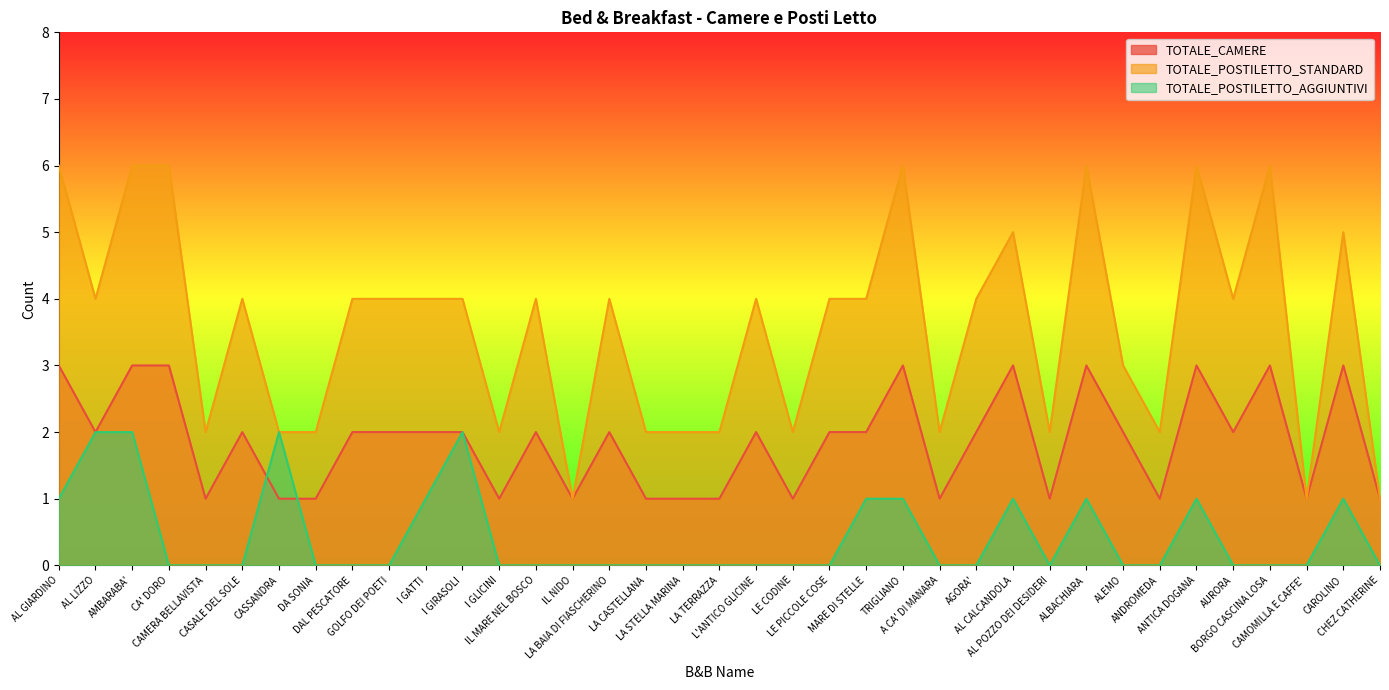

What is the sum of all TOTALE_POSTILETTO_STANDARD values?

132